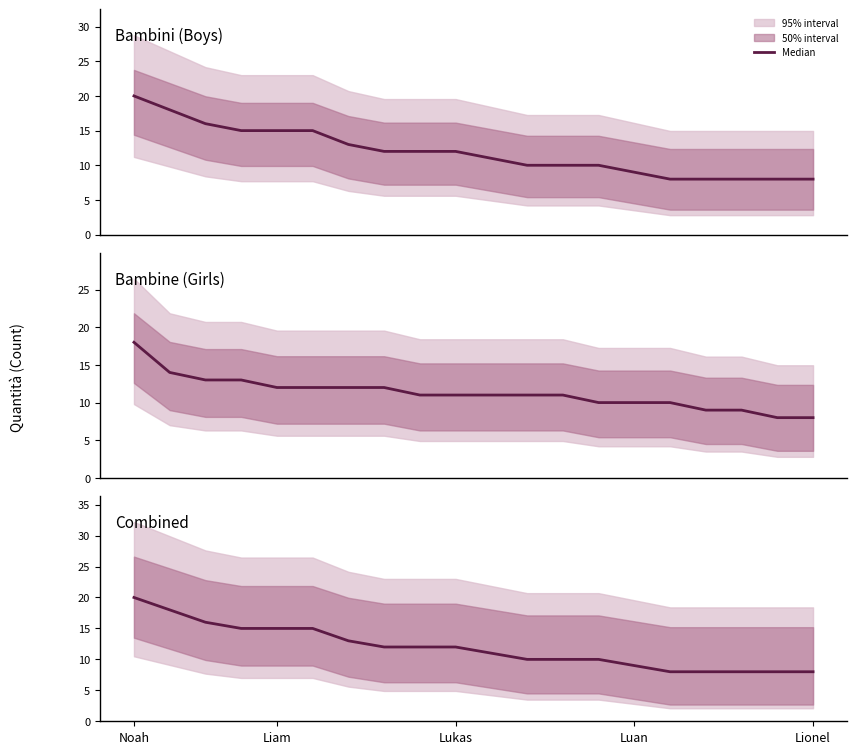

Does the chart display data point markers on the line(s)?

No